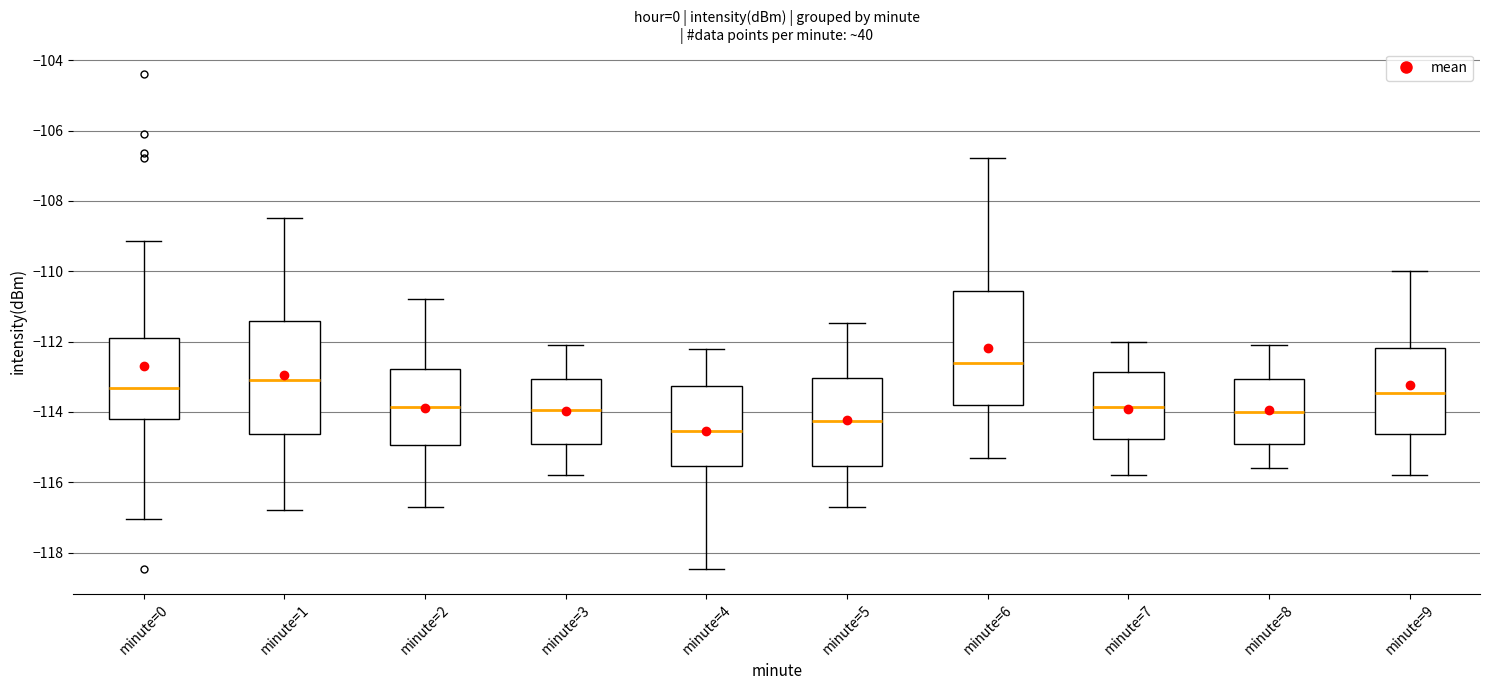

Where does the upper whisker of the box for minute=0 end on the y-axis? The values are not printed on the chart, so give them approximately, as read against the axis.

-109.2